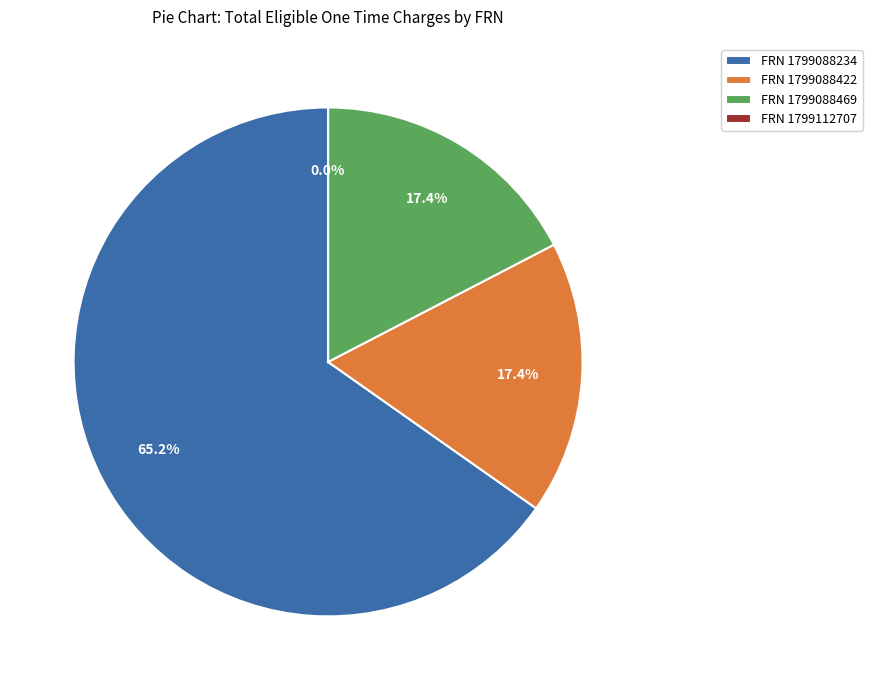

To the nearest percent, what is the combined percentage of 1799112707 and 1799088422?

17%